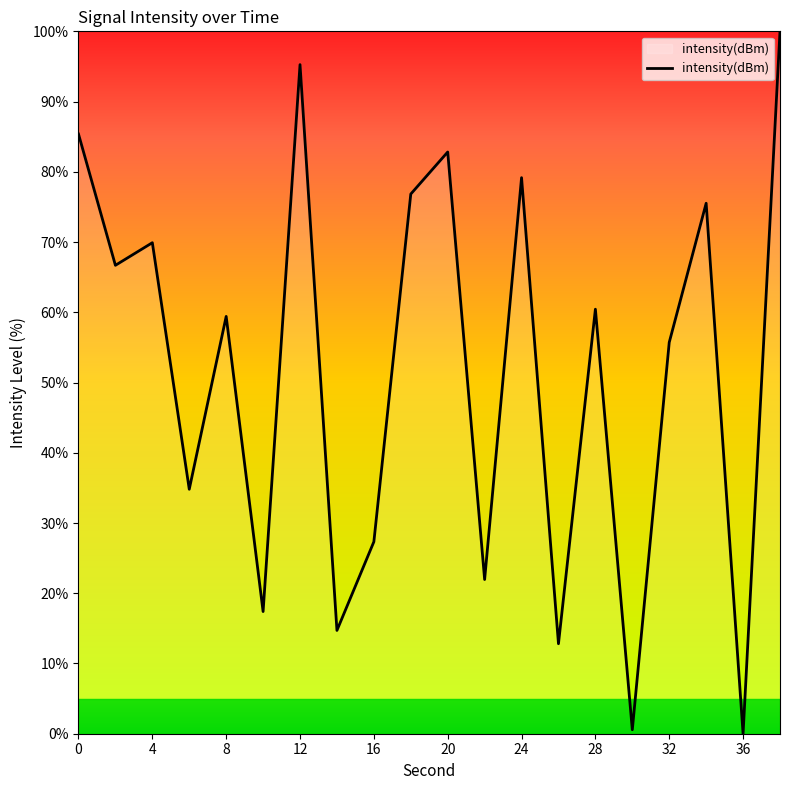

What is the difference between the maximum and minimum values?

100.0